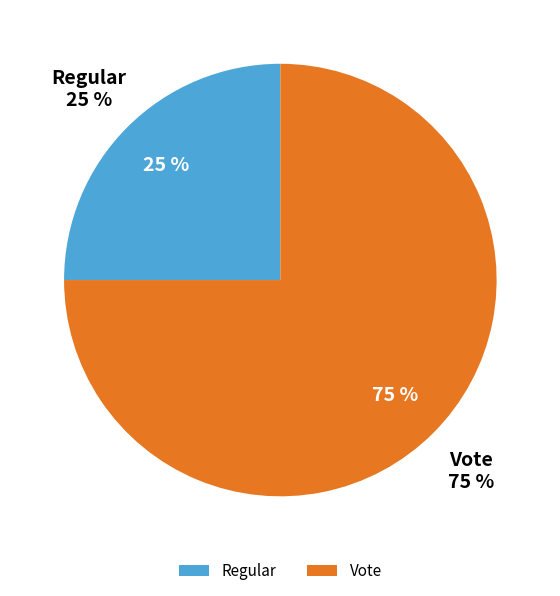

To the nearest percent, what is the difference between the Vote and Regular slice percentages?

50%